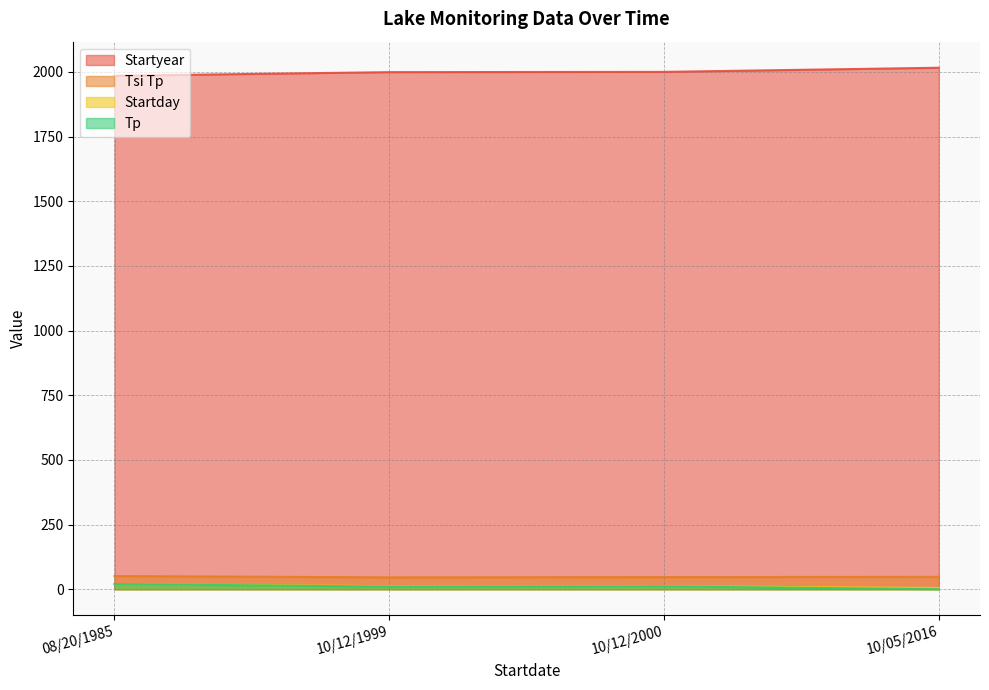

Reading right to left, what are all the values shown in this chart?

Startyear: 2016	2000	1999	1985
Tsi Tp: 48	47	46	51
Startday: 5	12	12	20
Tp: 0	11	10	20